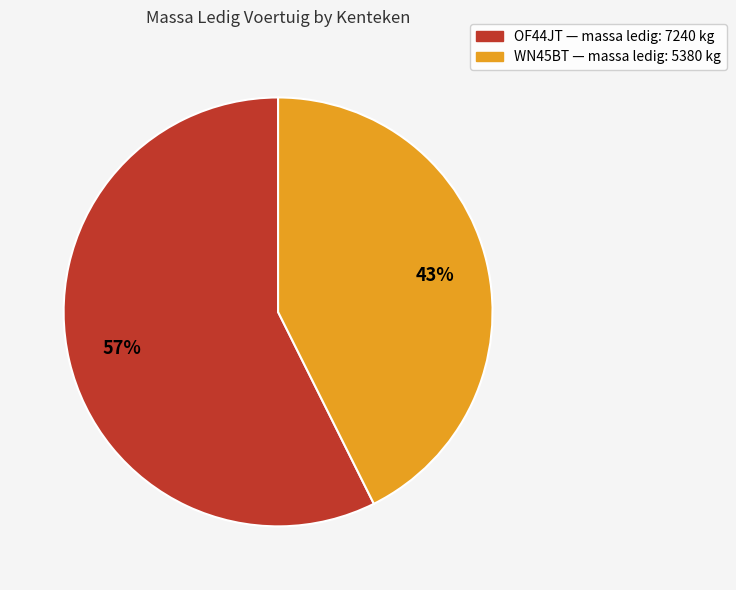

Between WN45BT and OF44JT, which is larger?

OF44JT